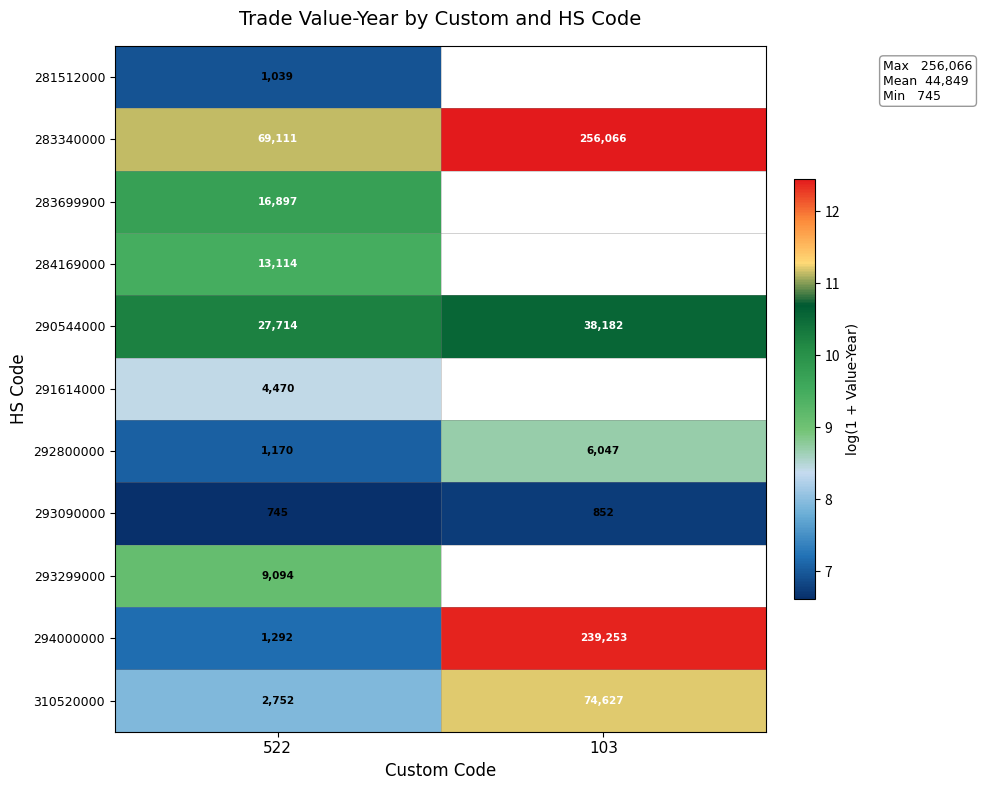

Which has a higher value, 103 or 522?

522